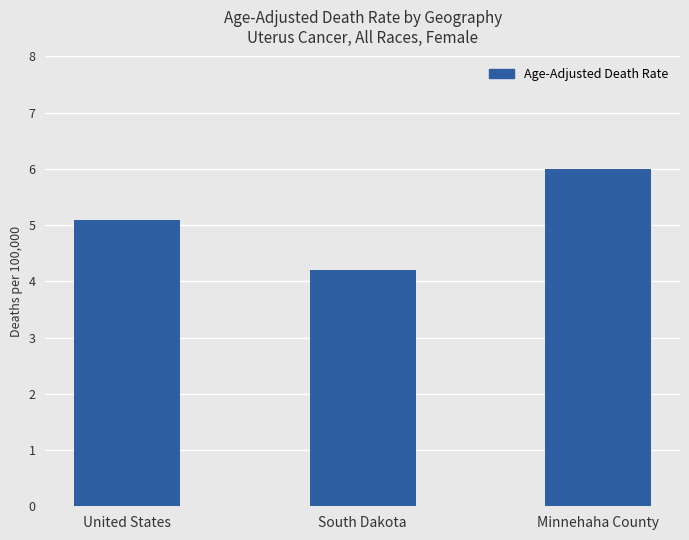

Approximately how many times larger is the value at South Dakota compared to United States?

0.8